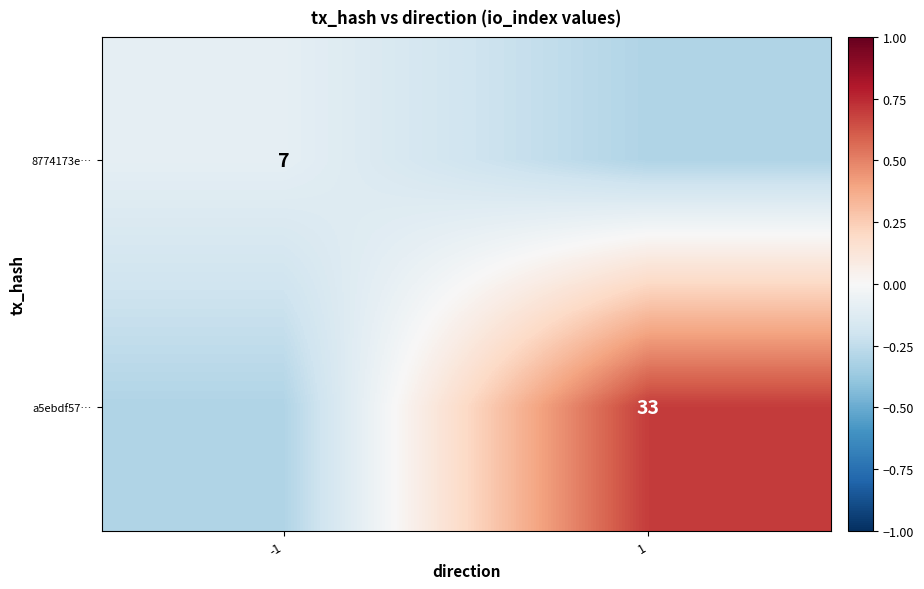

Is the value of a5ebdf57… at 1 greater than the value of 8774173e… at -1?

Yes